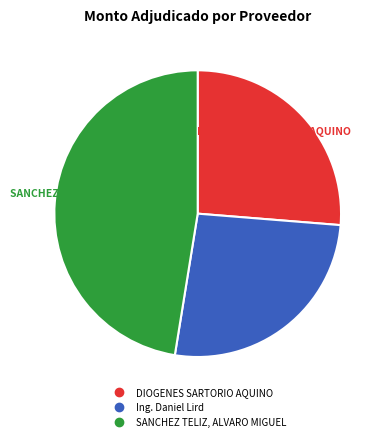

Do DIOGENES SARTORIO AQUINO and SANCHEZ TELIZ, ALVARO MIGUEL together represent more than half of the pie?

Yes